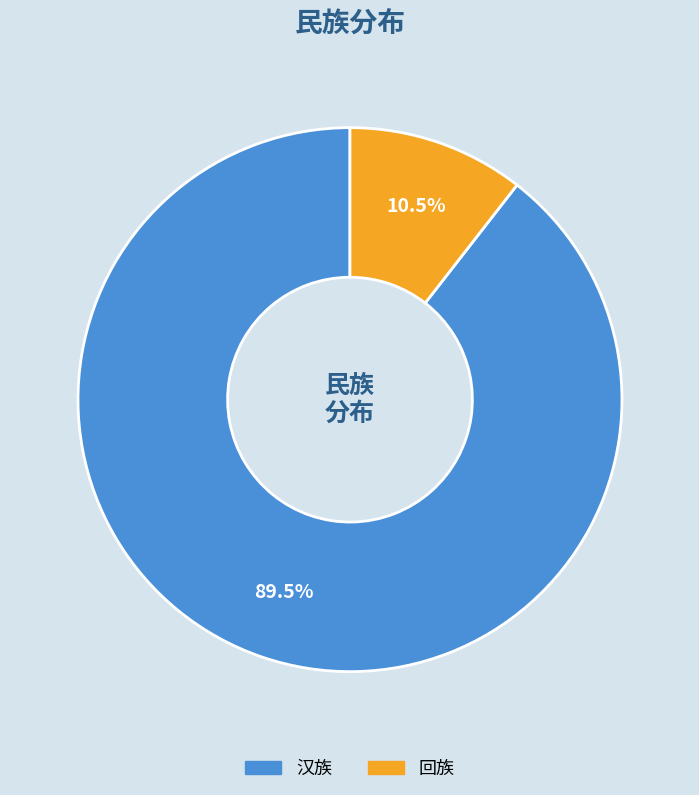

To the nearest percent, what is the average slice percentage?

50%